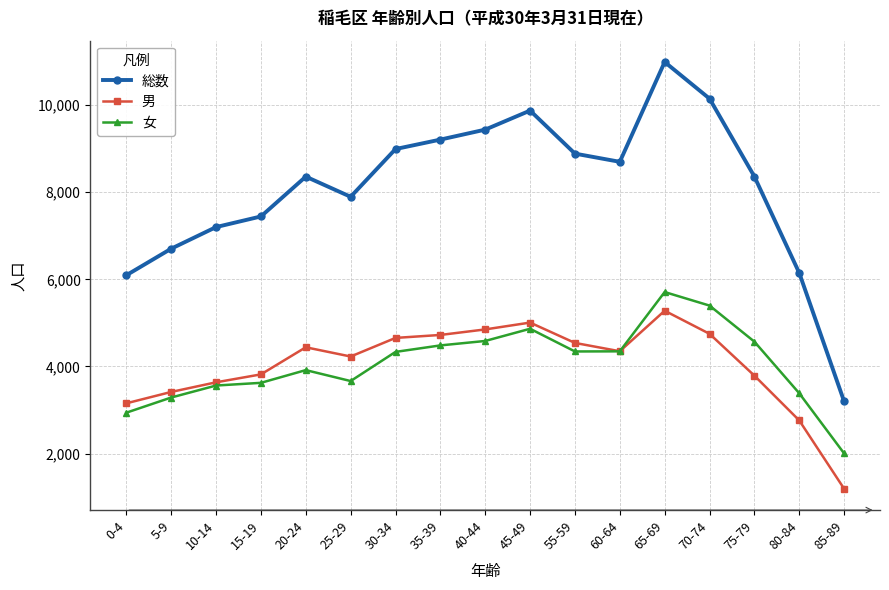

At which category does the chart reach its minimum across all series?

85-89